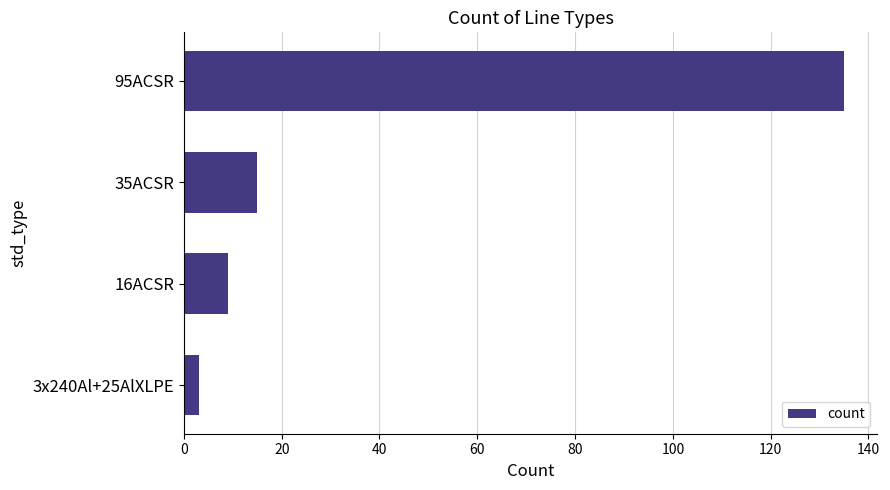

Reading top to bottom, extract all data points from this chart.

95ACSR=135	35ACSR=15	16ACSR=9	3x240Al+25AlXLPE=3